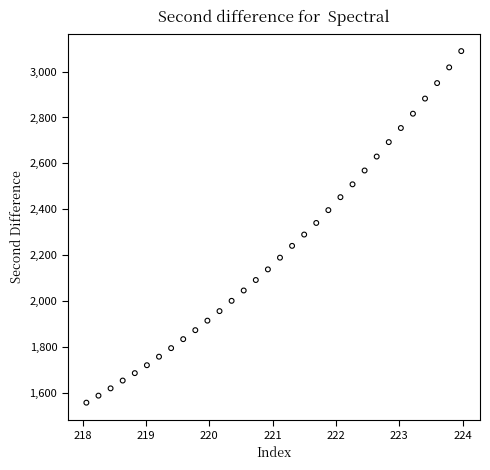

What is the range of Y values (max minus min)?

1529.4